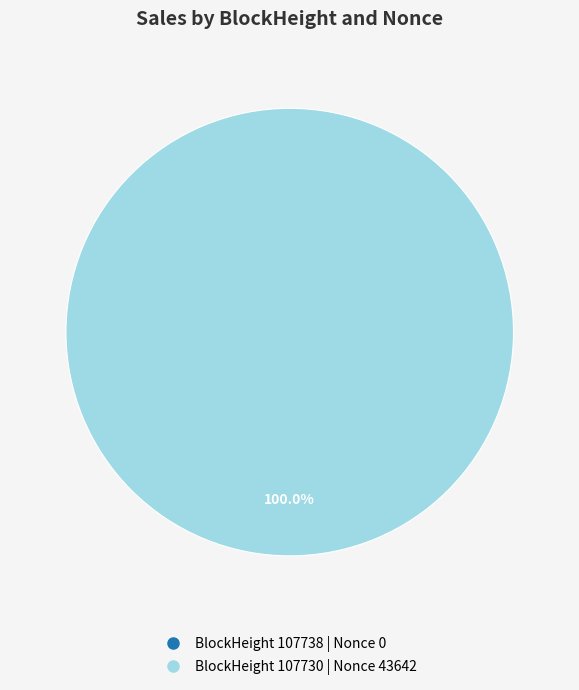

Does 107738 account for over 50% of the chart?

No